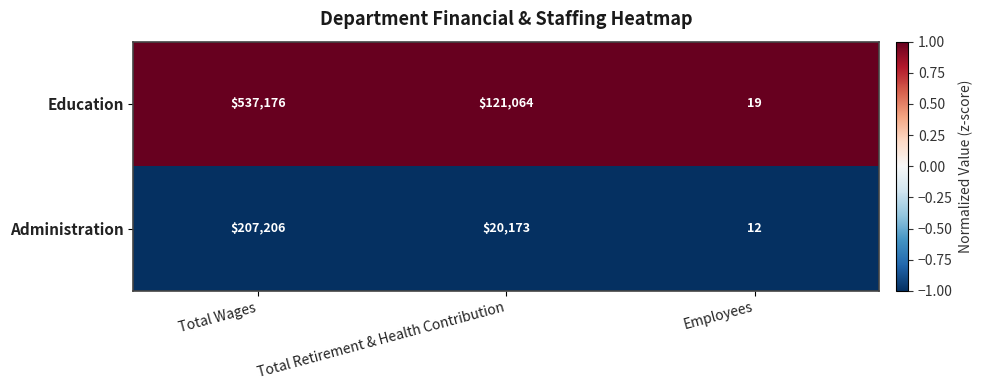

Count the number of data series in this chart.

2